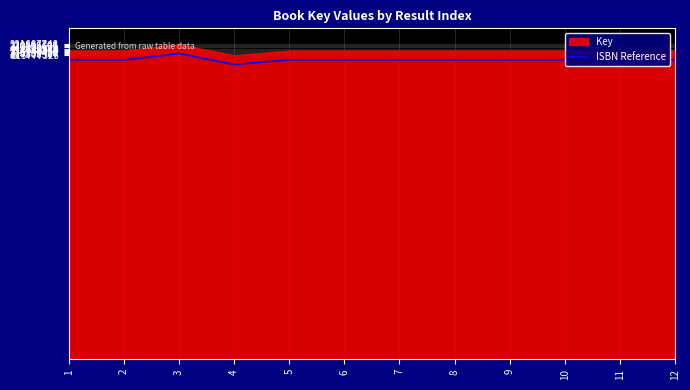

List the labels in order of value, smallest first.

4, 8, 9, 10, 1, 2, 11, 5, 6, 12, 7, 3